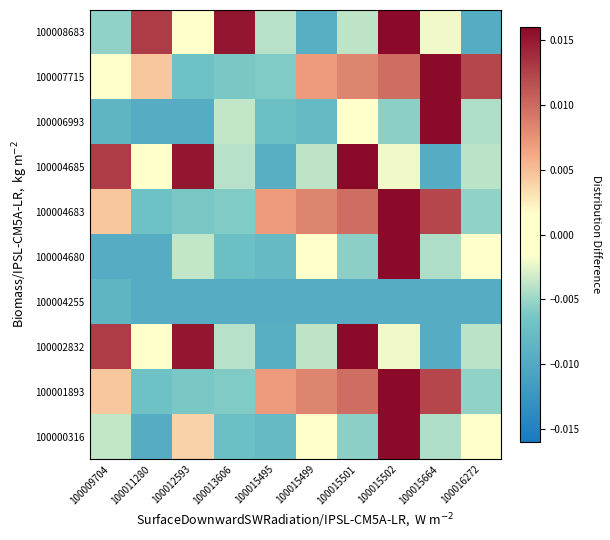

What is the total value across all series at 100015502?

0.1